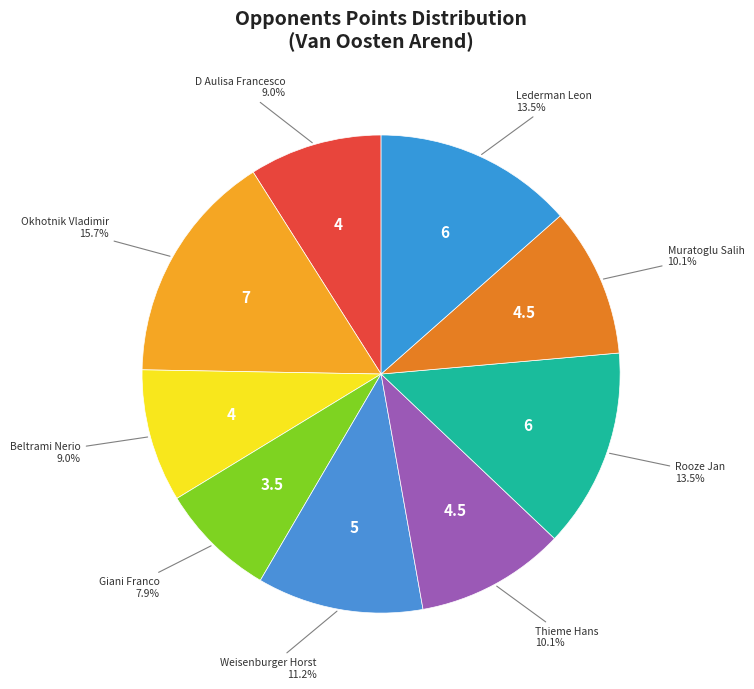

How many slices are in this pie chart?

9